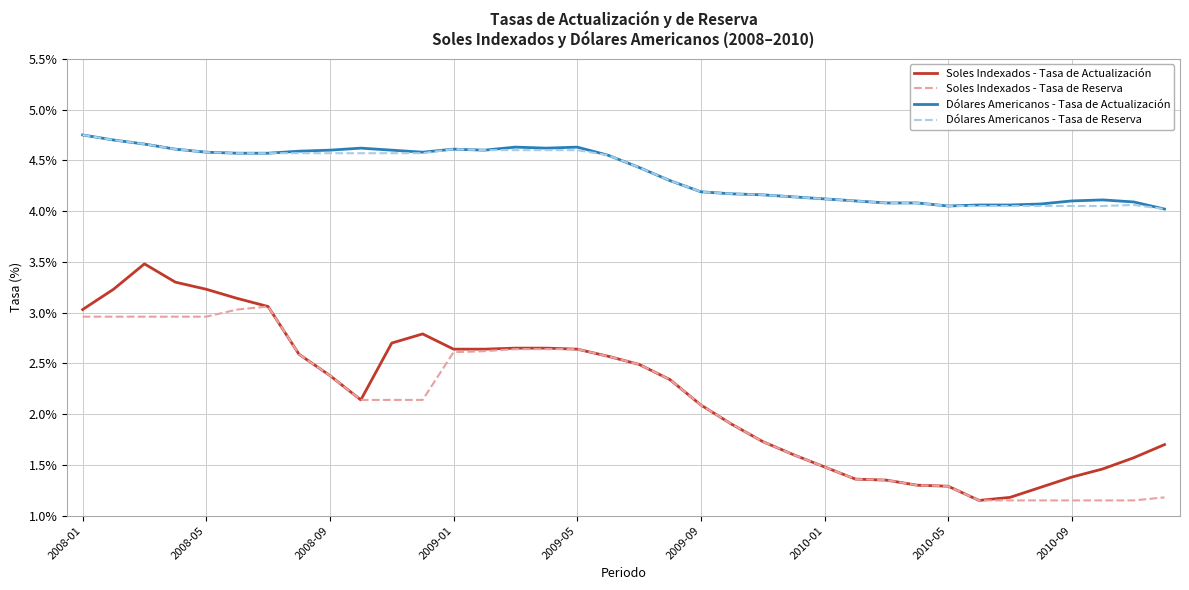

Is this an area chart (filled region under the line)?

No